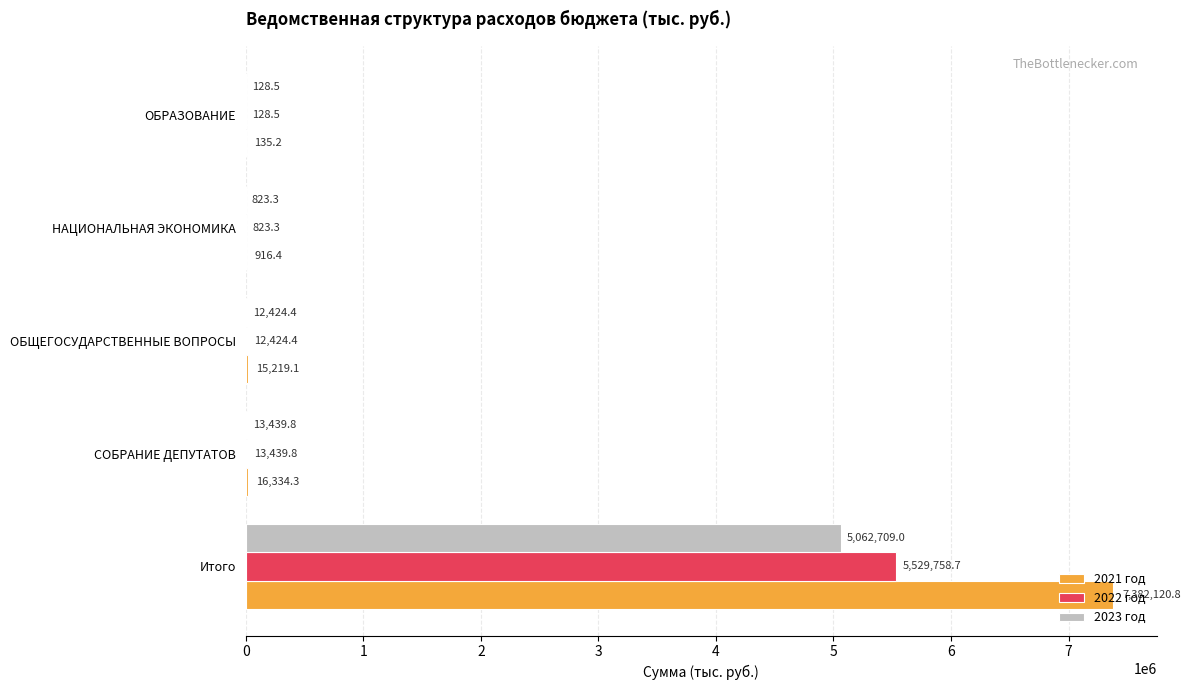

Which series changed the most between ОБЩЕГОСУДАРСТВЕННЫЕ ВОПРОСЫ and НАЦИОНАЛЬНАЯ ЭКОНОМИКА?

2021 год